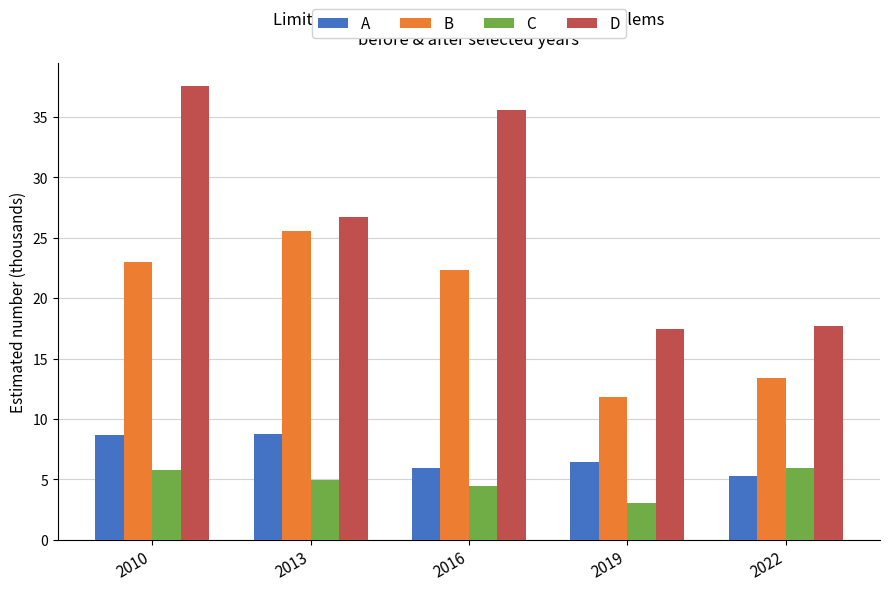

The D series shows 10.5 at 2019. True or false?

False